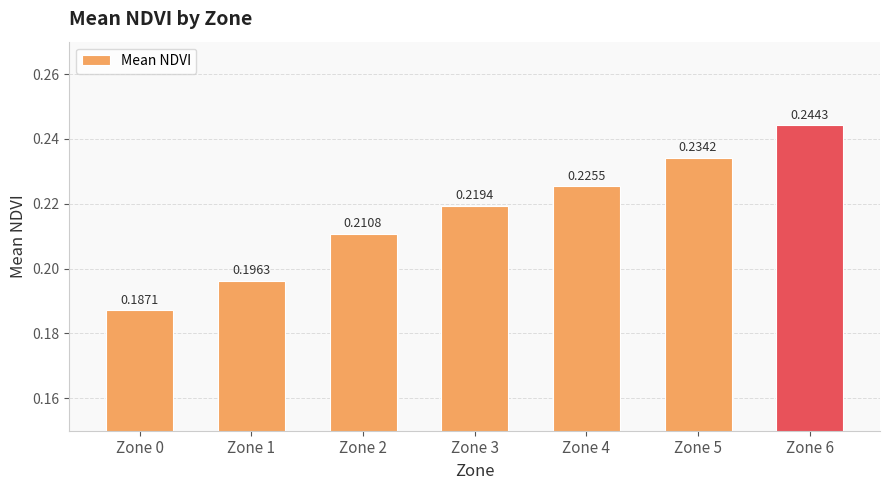

List the labels in order of value, smallest first.

Zone 0, Zone 1, Zone 2, Zone 3, Zone 4, Zone 5, Zone 6